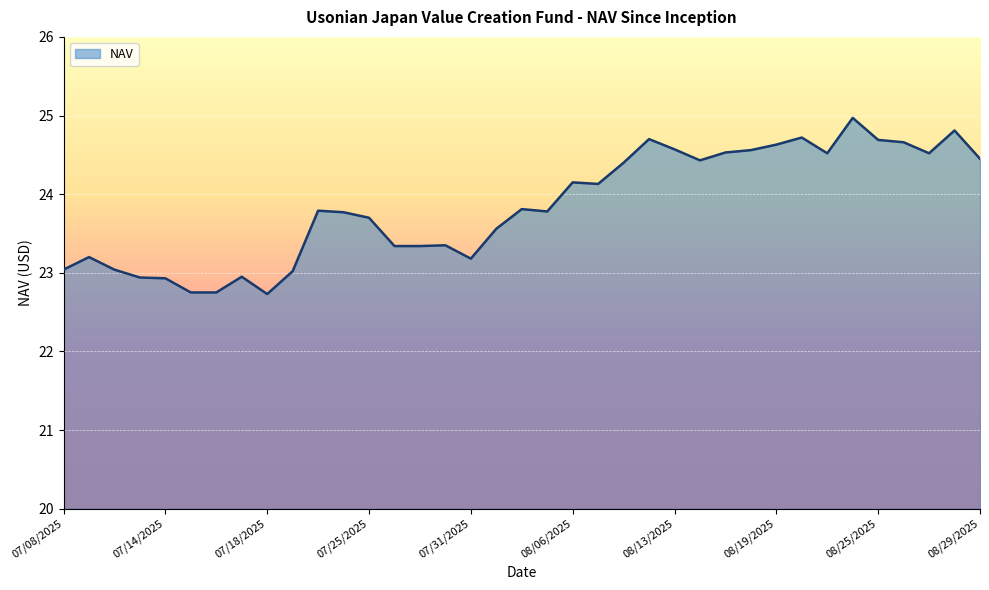

What is the maximum value shown in the chart?

25.0